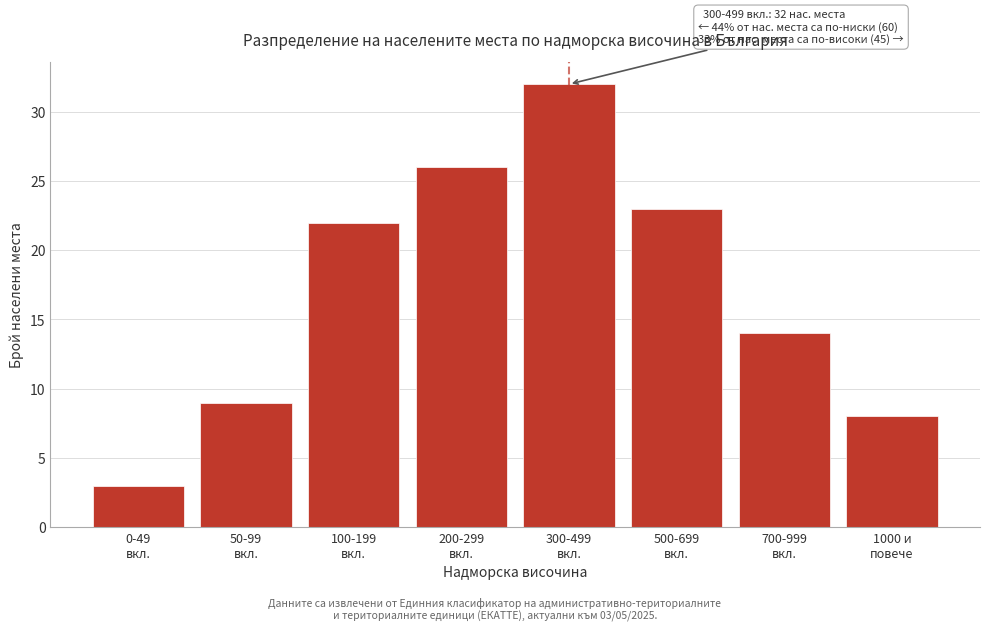

Reading left to right, list all the values displayed in this chart.

3	9	22	26	32	23	14	8